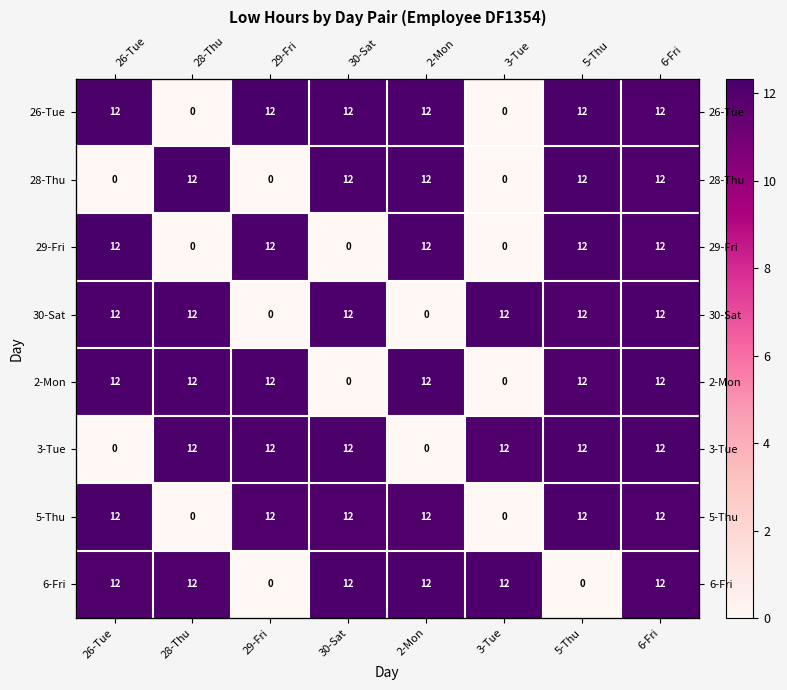

At which category does the chart reach its peak across all series?

29-Fri